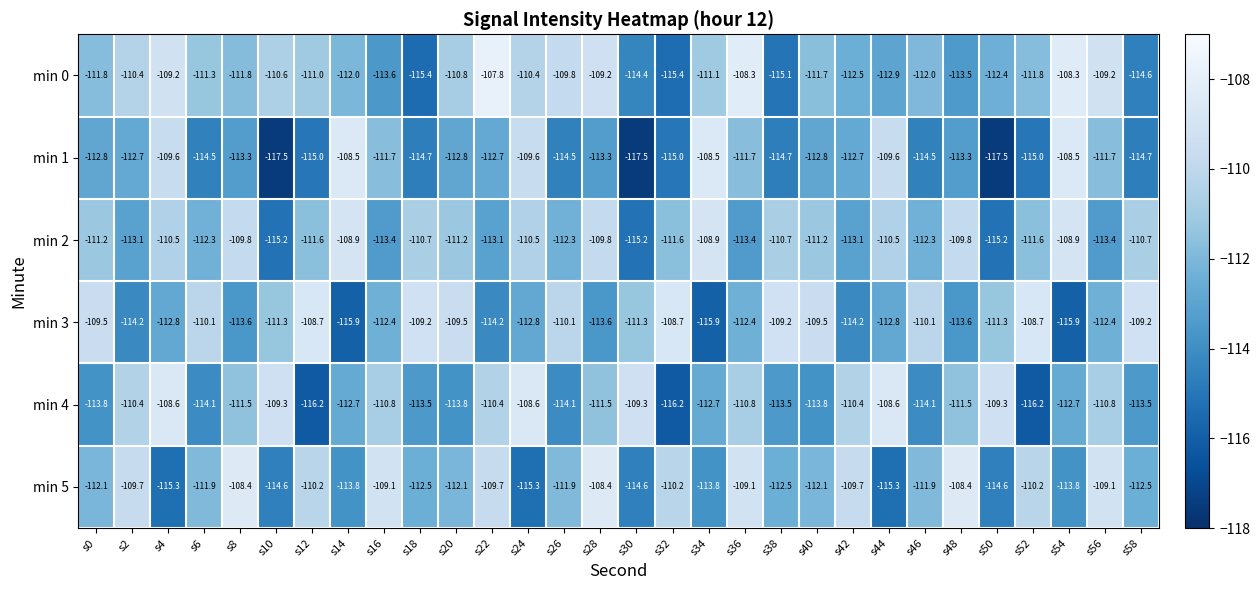

True or false: min 1 has a value of -42.7 at s42.

False